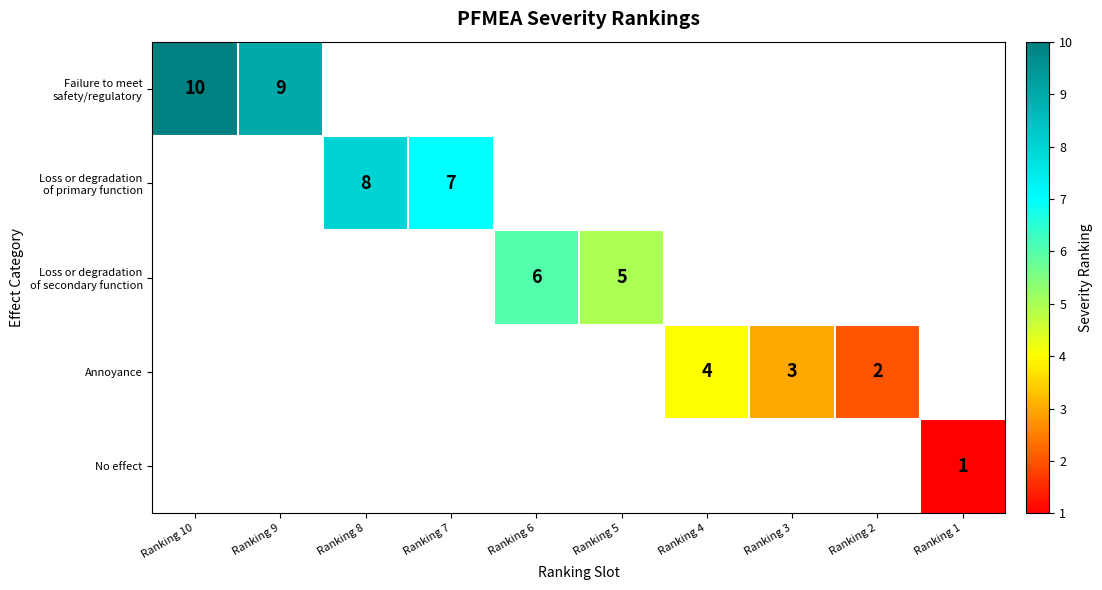

What is the minimum value shown in the chart?

1.0